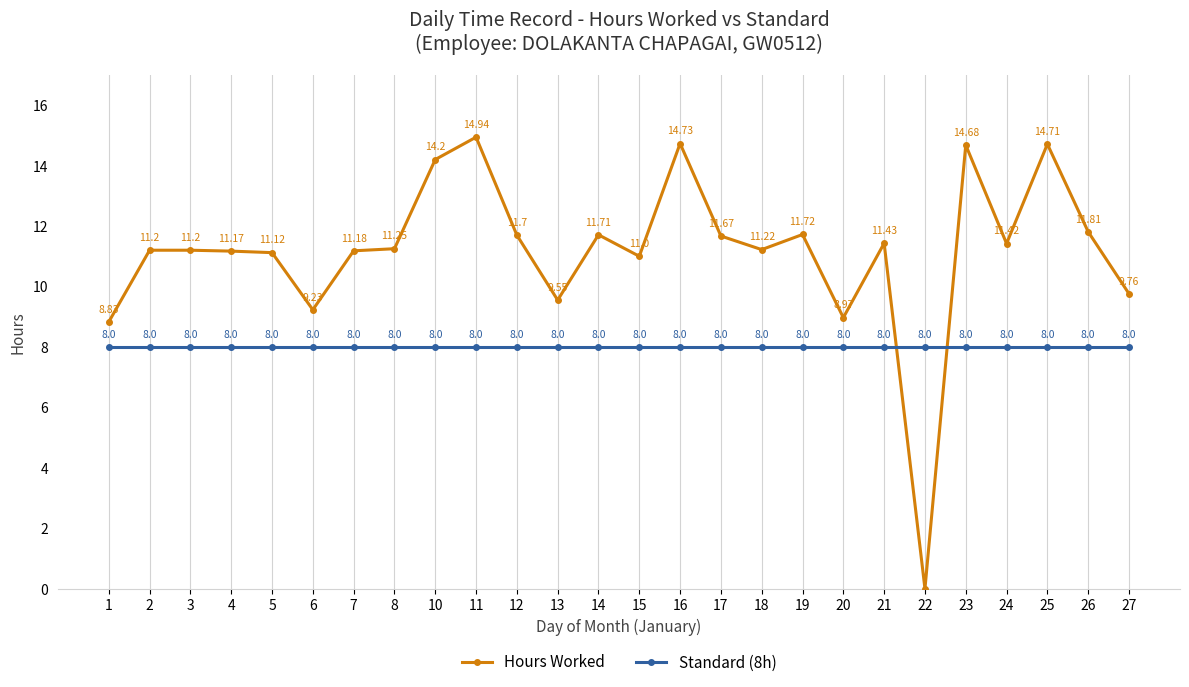

The value of Hours Worked at 10 is 14.2. True or false?

True